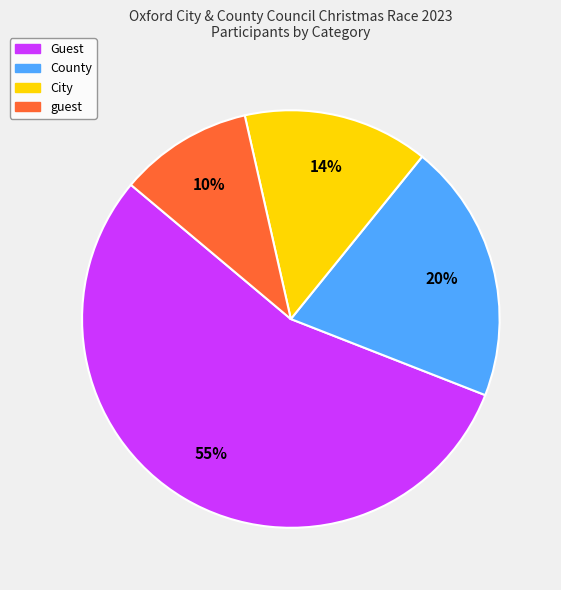

What is the ratio of the value at County to the value at City?

1.4